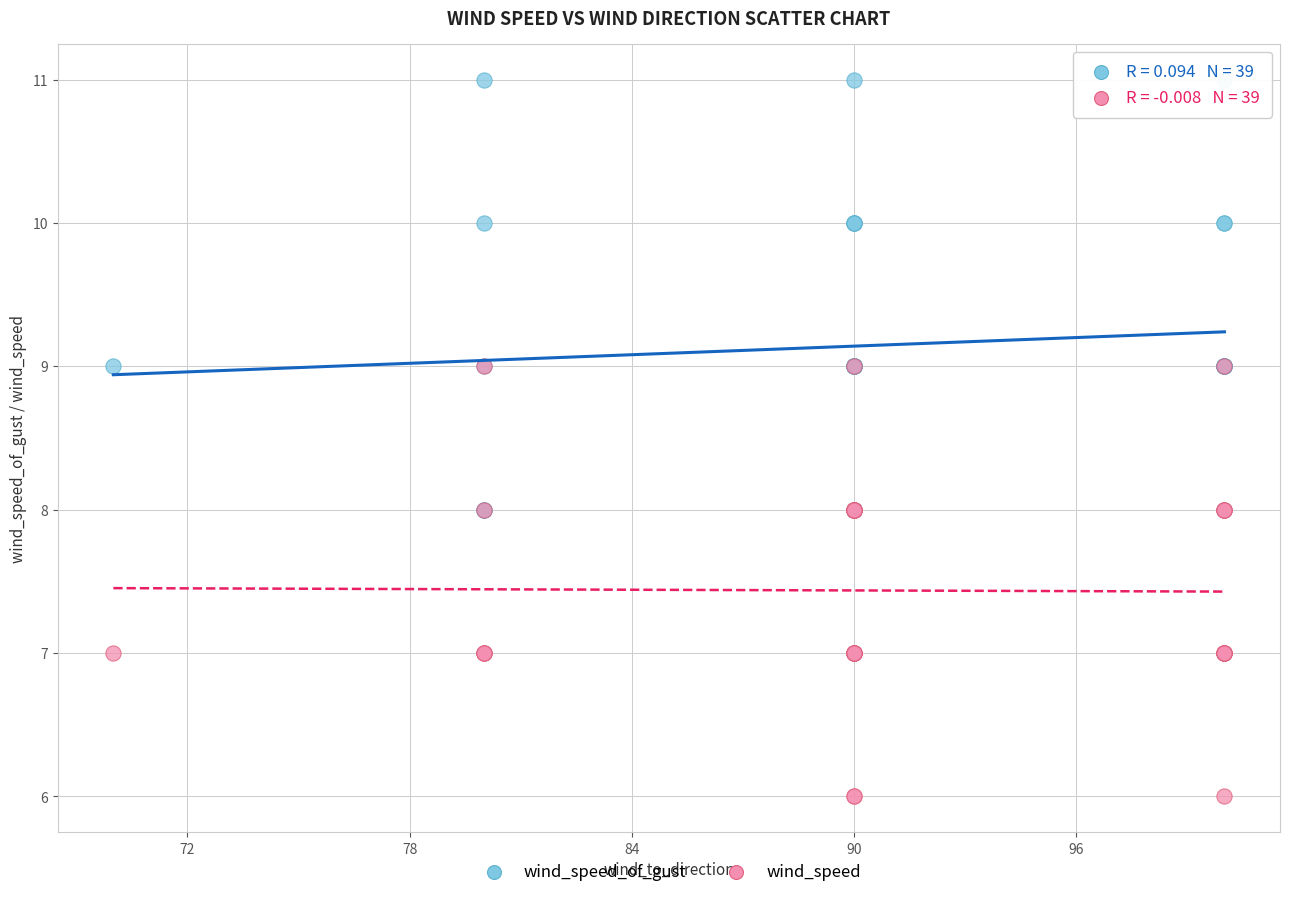

Which series reaches the maximum Y coordinate?

wind_speed_of_gust